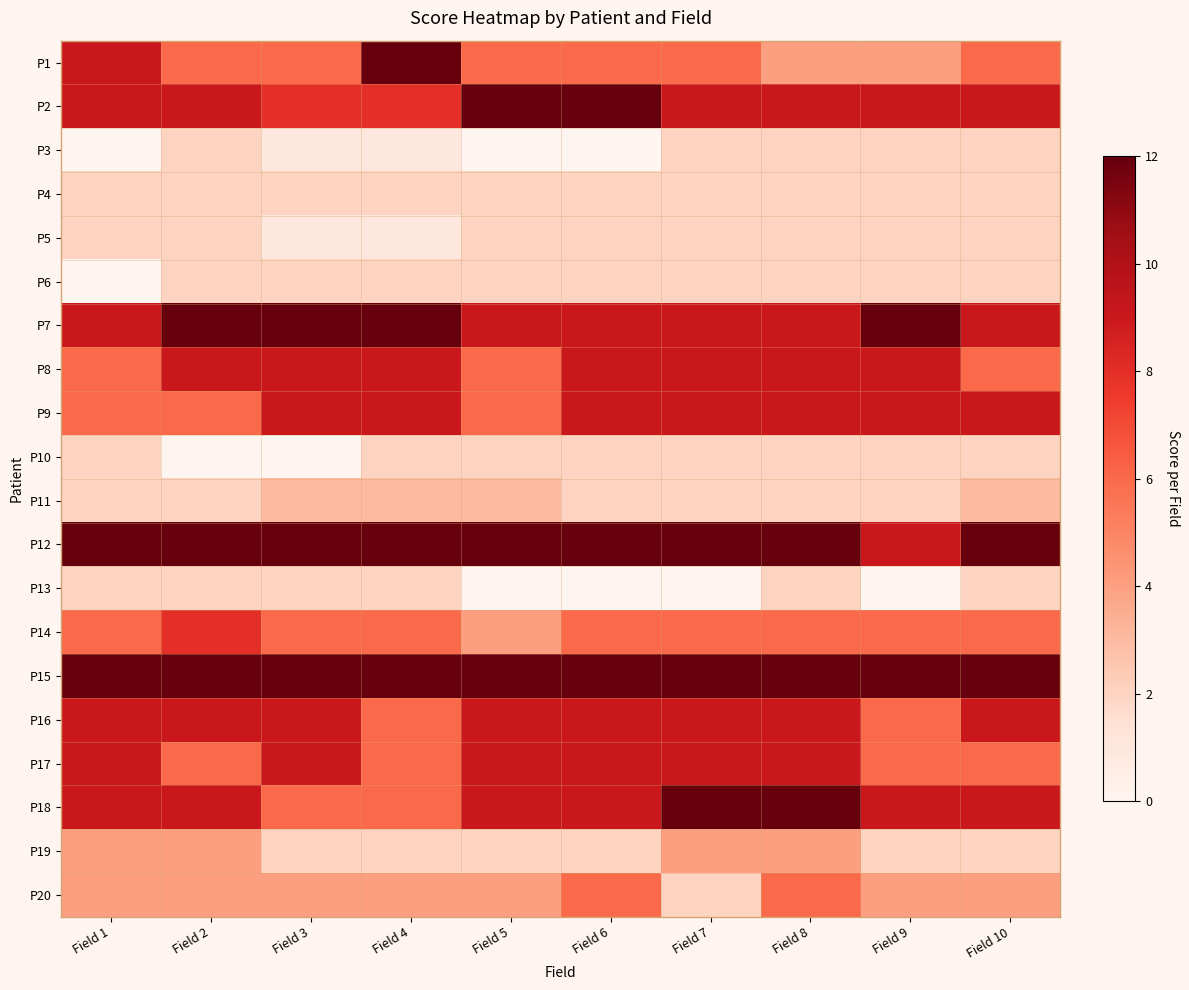

List the series in order of their peak value, lowest first.

P3, P4, P5, P6, P10, P13, P11, P19, P20, P14, P8, P9, P16, P17, P1, P2, P7, P12, P15, P18